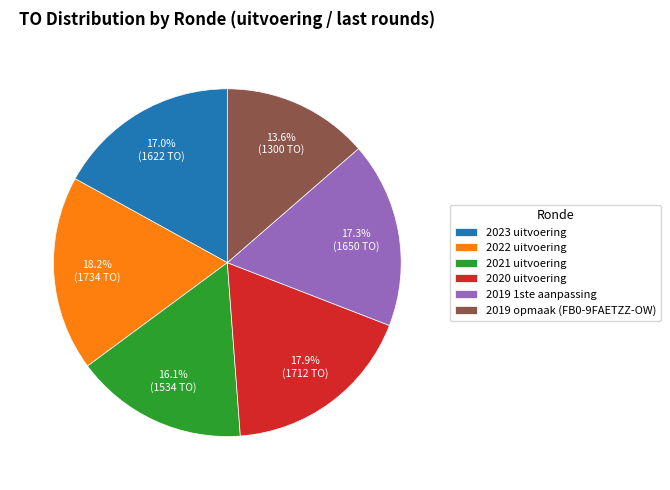

Is it true that 2023 uitvoering is 17% of the pie?

True